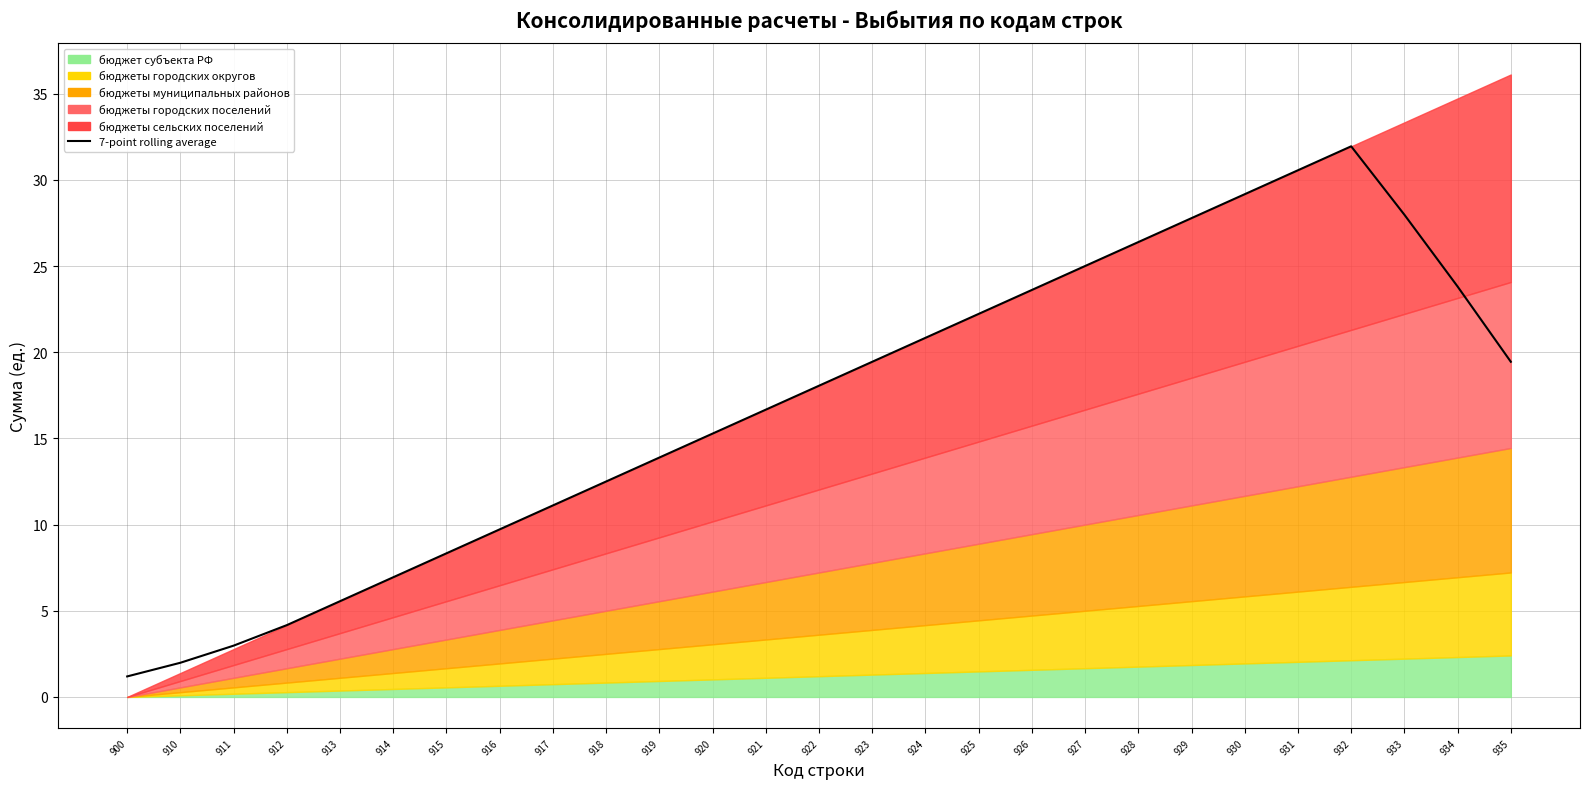

Where is the first local maximum?

932